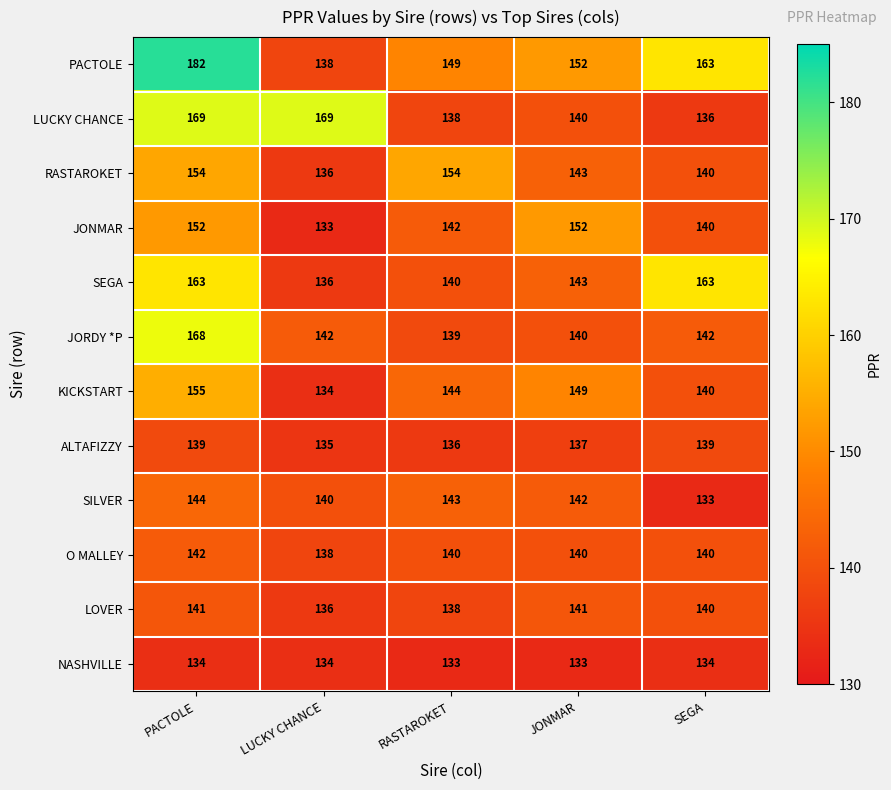

What is the total value across all series at SEGA?

1710